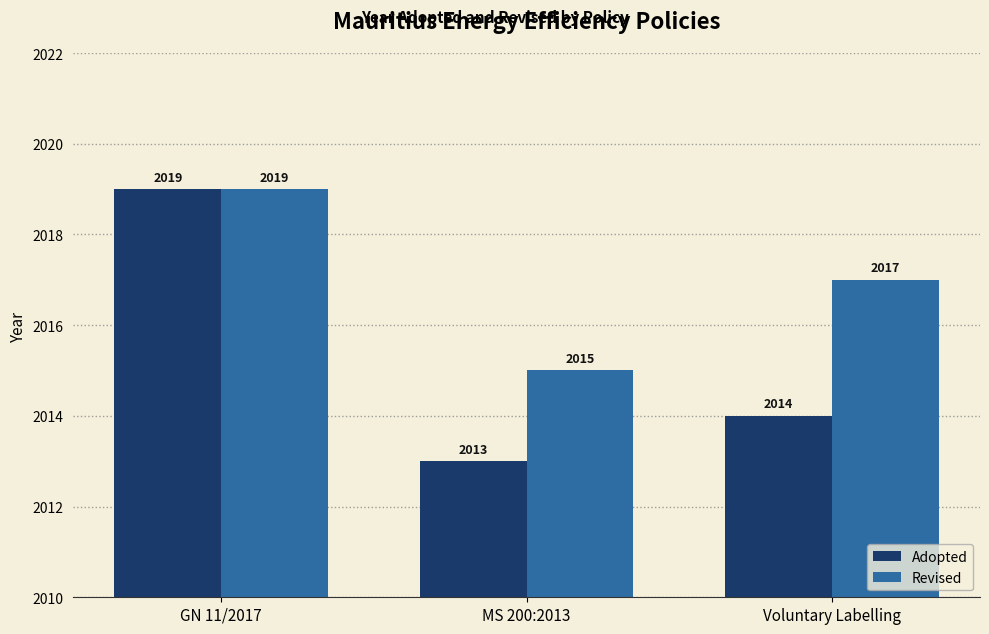

Which series has the widest spread of values?

Adopted